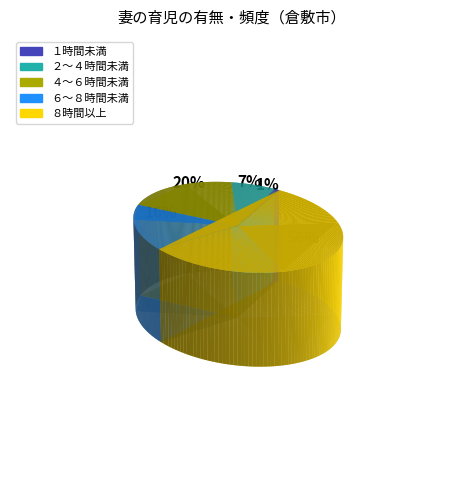

To the nearest percent, what is the combined percentage of ４～６時間未満 and １時間未満?

21%